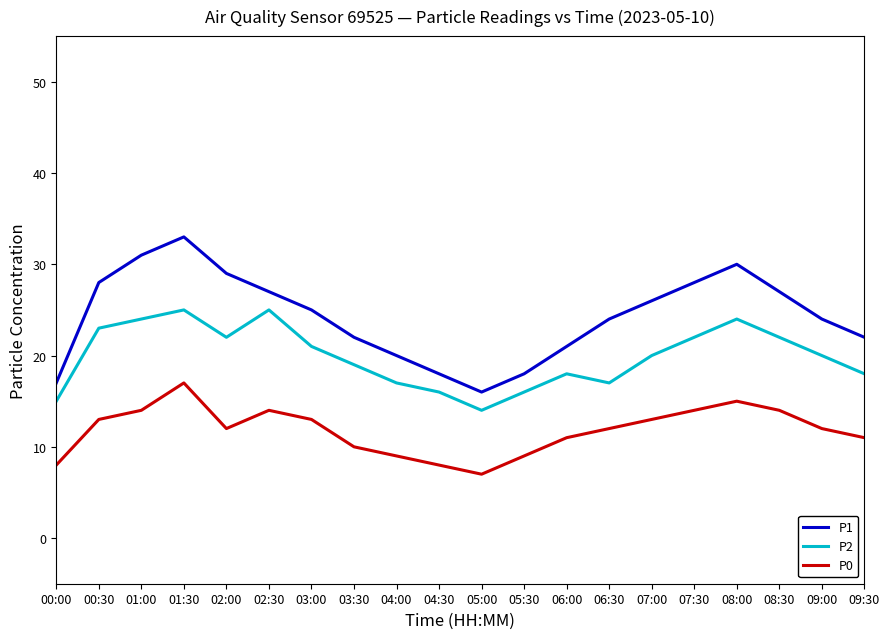

Is the value of P2 at 01:30 greater than the value of P0 at 03:00?

Yes